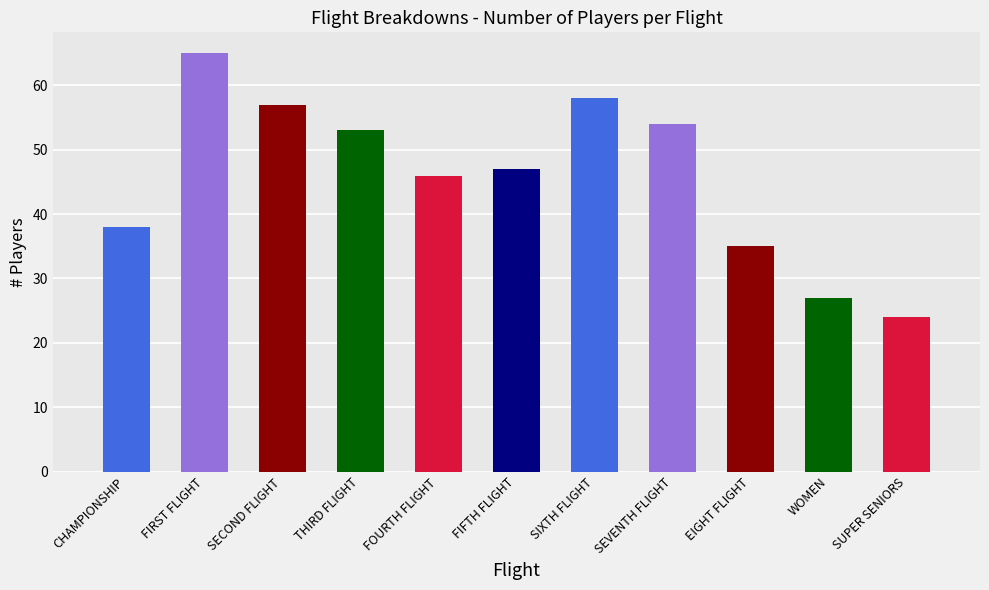

Are the bars grouped side by side (vs. stacked)?

No